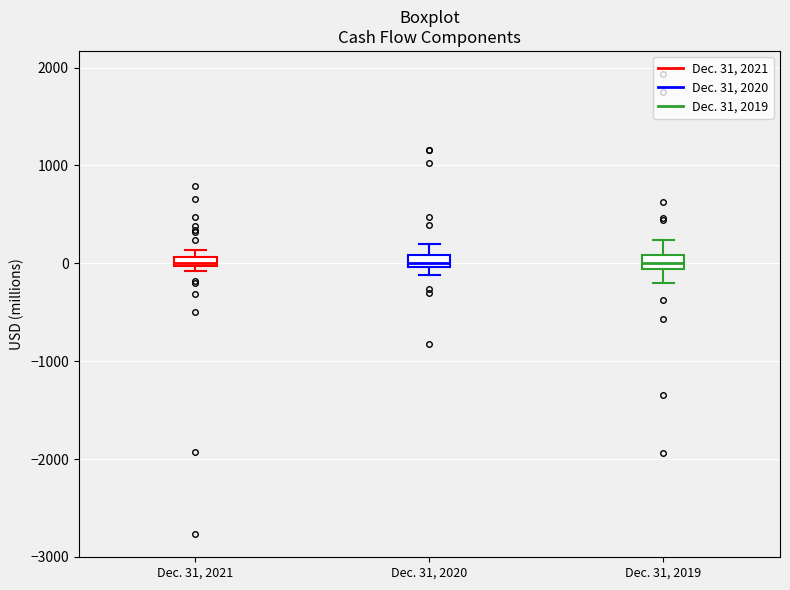

Where is the upper edge of the box for Dec. 31, 2021 on the y-axis? The values are not printed on the chart, so give them approximately, as read against the axis.

100